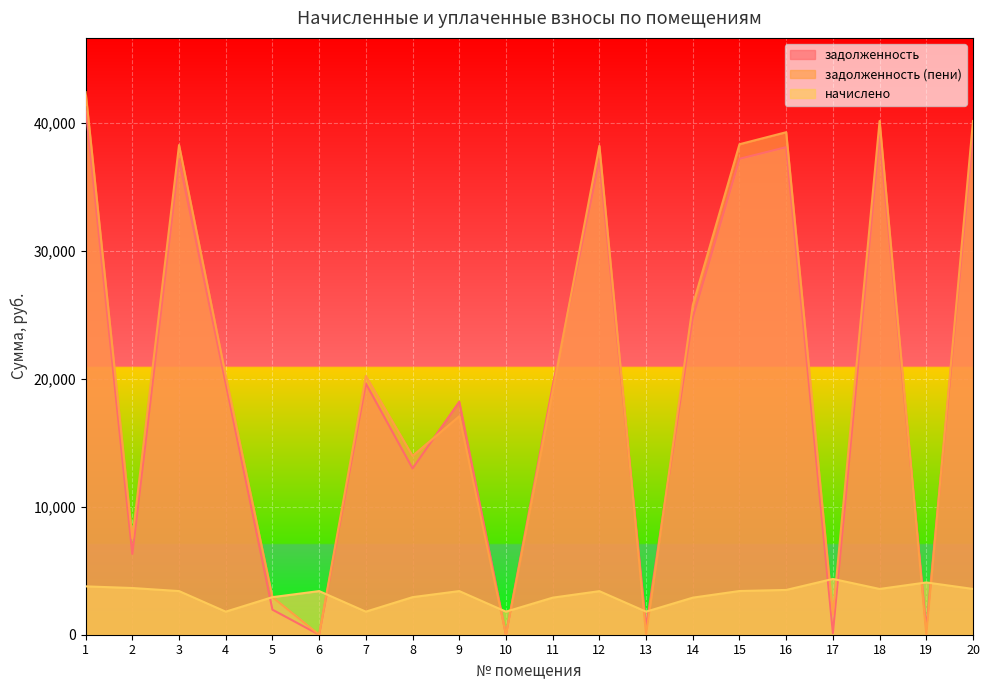

True or false: задолженность (пени) has more than 0 points higher than both neighbors.

True